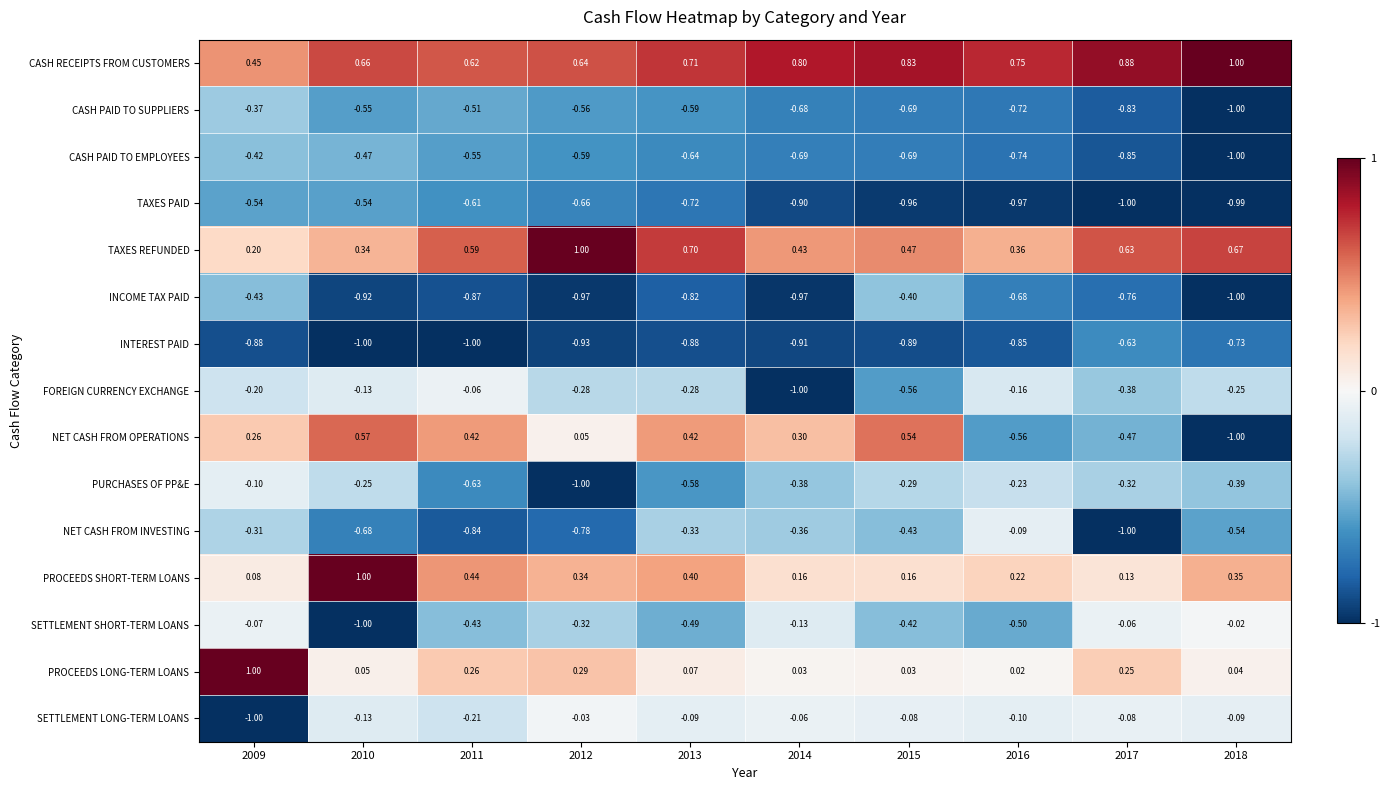

Rank the series at 2009 from lowest to highest value.

SETTLEMENT LONG-TERM LOANS, INTEREST PAID, TAXES PAID, INCOME TAX PAID, CASH PAID TO EMPLOYEES, CASH PAID TO SUPPLIERS, NET CASH FROM INVESTING, FOREIGN CURRENCY EXCHANGE, PURCHASES OF PP&E, SETTLEMENT SHORT-TERM LOANS, PROCEEDS SHORT-TERM LOANS, TAXES REFUNDED, NET CASH FROM OPERATIONS, CASH RECEIPTS FROM CUSTOMERS, PROCEEDS LONG-TERM LOANS